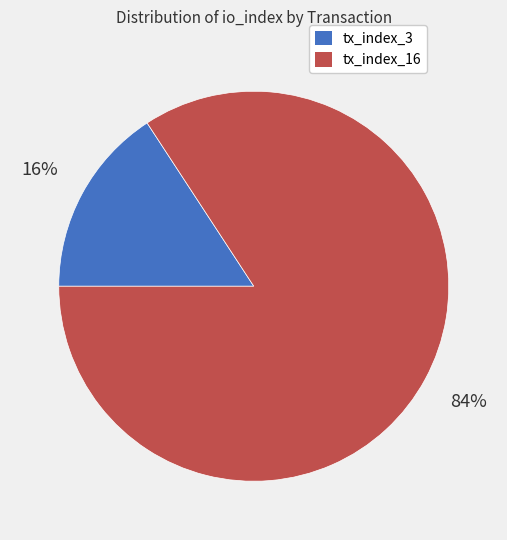

Which category has the biggest portion of the pie?

tx_index_16